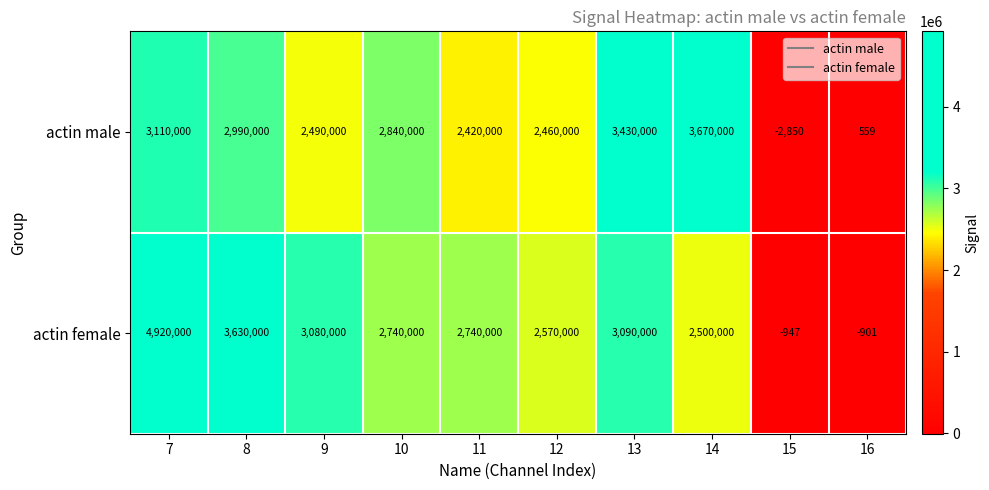

Where does the actin female series first go above 2740000?

7